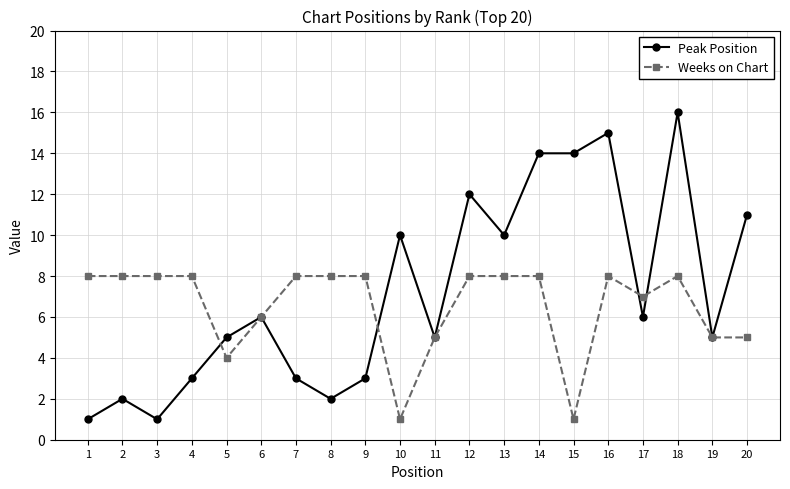

Does the chart display data point markers on the line(s)?

Yes